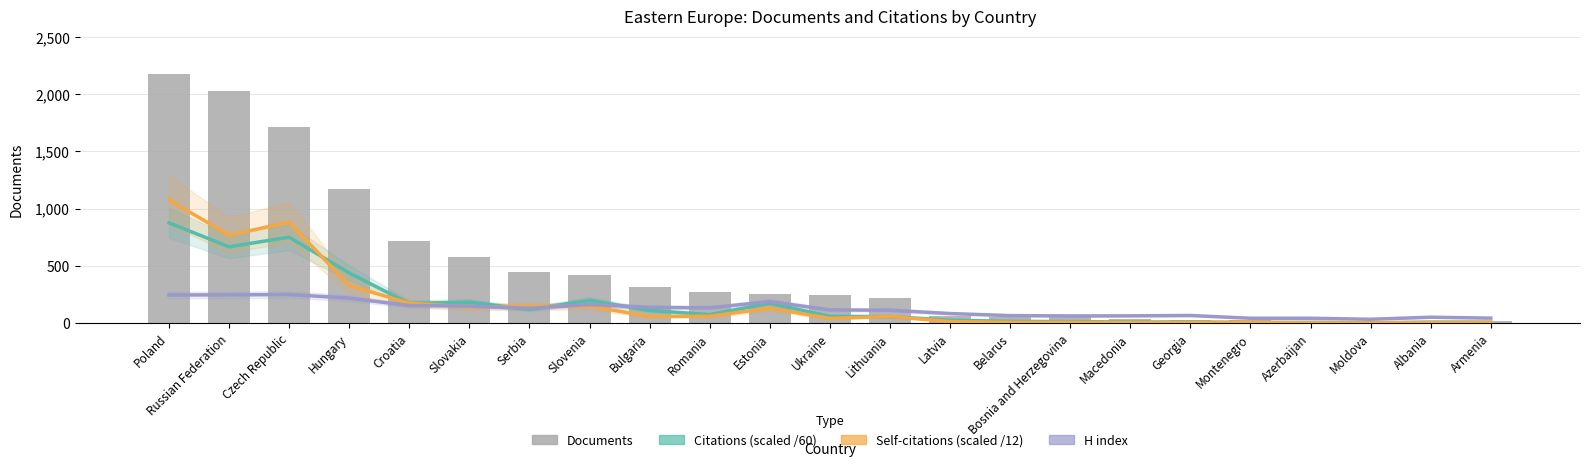

How many series are shown in this chart?

4